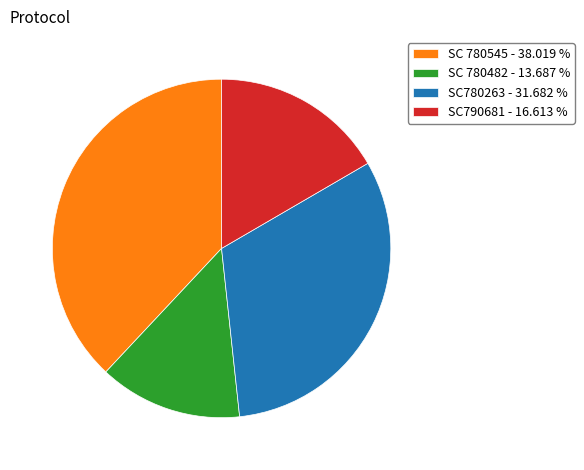

Between SC790681 and SC 780545, which is larger?

SC 780545